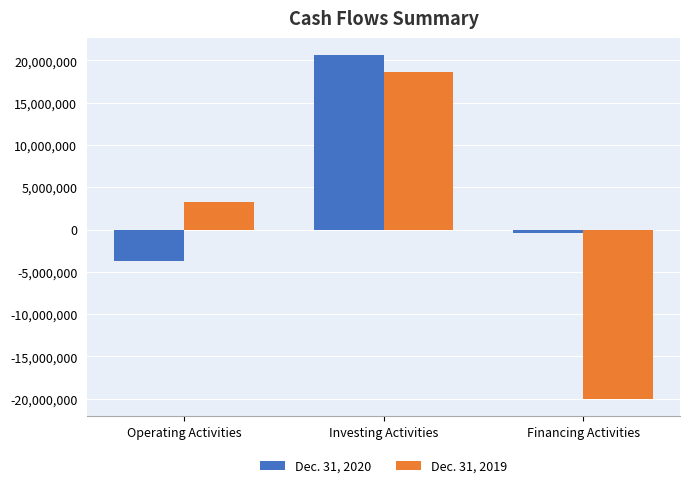

Reading left to right, extract all data points from this chart.

Dec. 31, 2020: -3765414	20600226	-406759
Dec. 31, 2019: 3274266	18655902	-20025656